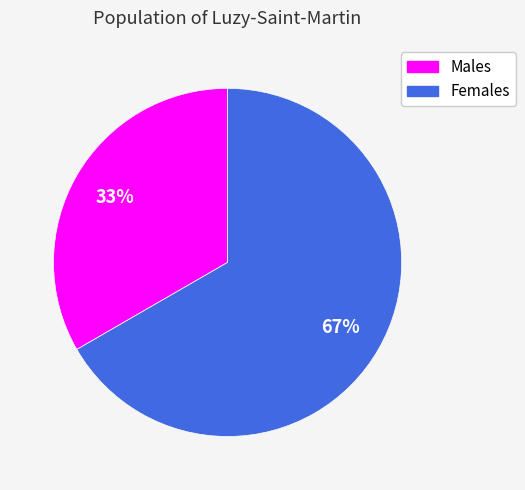

True or false: Males accounts for 47% of the total.

False